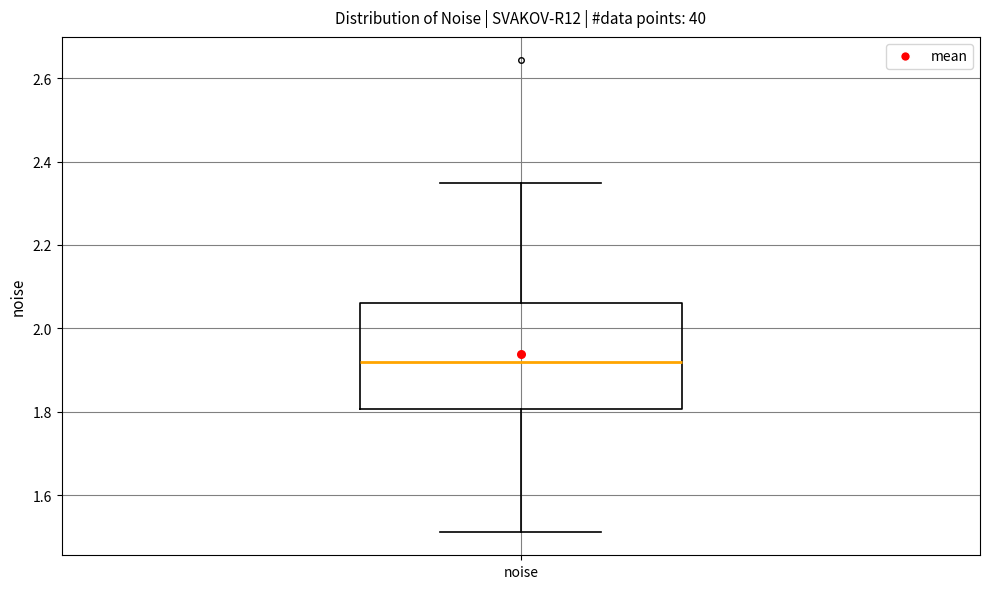

Where does the lower whisker of the box for noise end on the y-axis? The values are not printed on the chart, so give them approximately, as read against the axis.

1.52